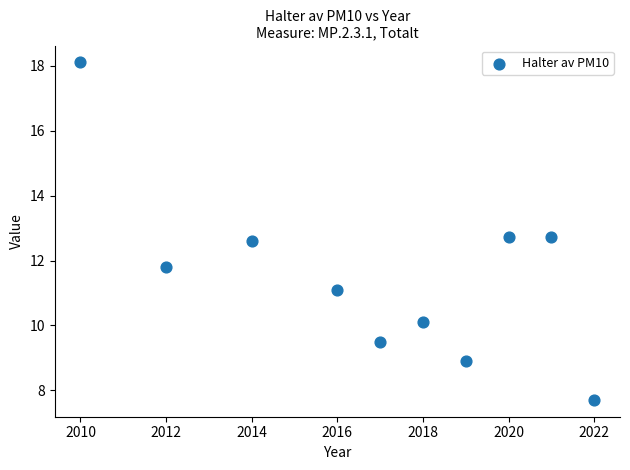

What is the average Y value?

11.5